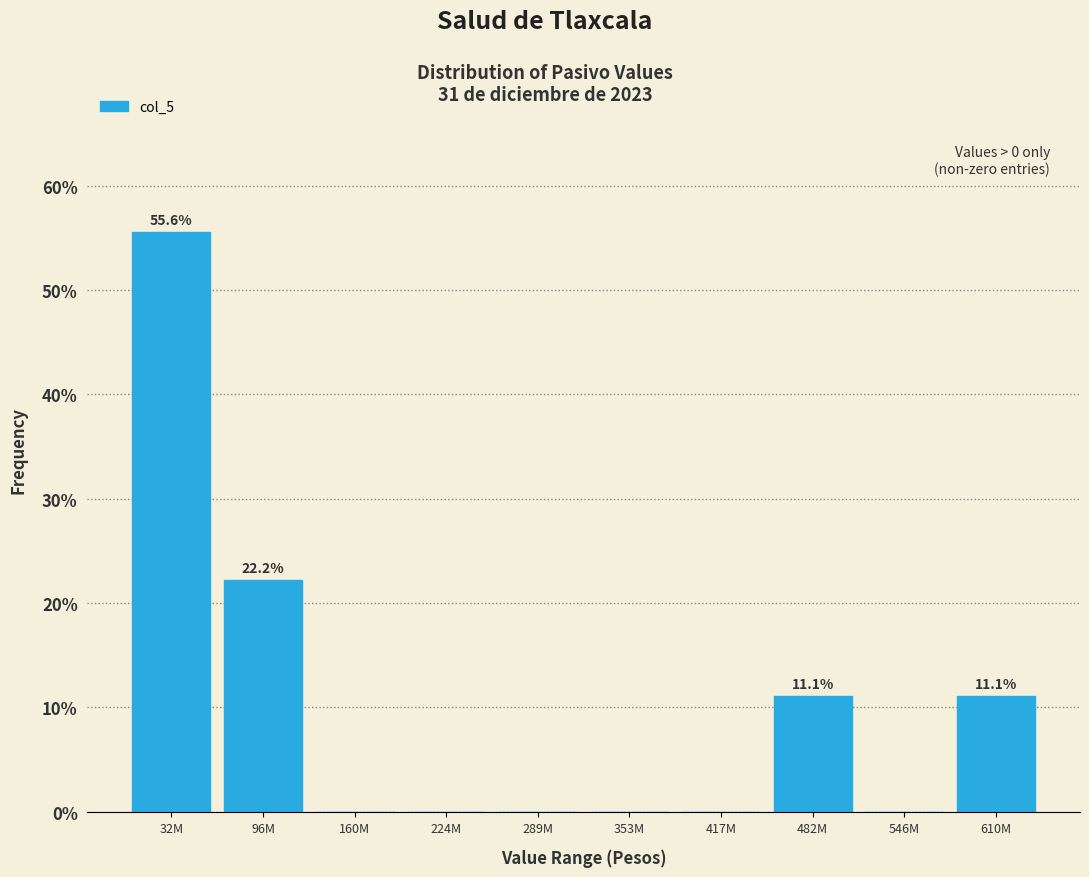

Reading left to right, extract all data points from this chart.

32M=55.6	96M=22.2	160M=0.0	224M=0.0	289M=0.0	353M=0.0	417M=0.0	482M=11.1	546M=0.0	610M=11.1